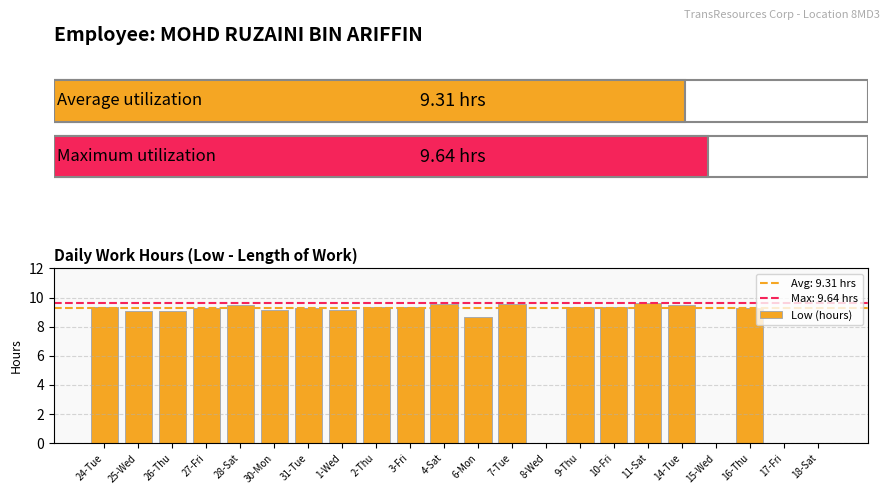

What is the sum of the values at 18-Sat and 27-Fri?

9.3